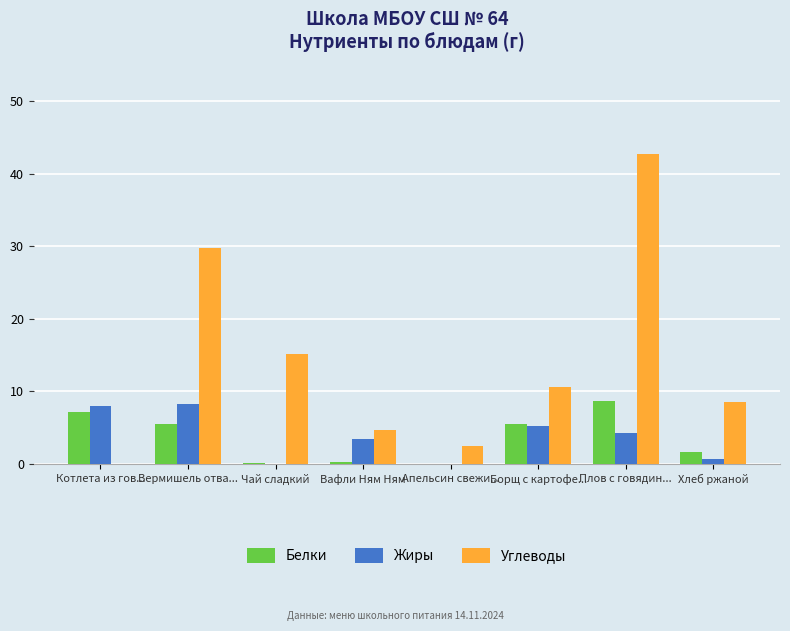

What is the sum of all Углеводы values?

113.8